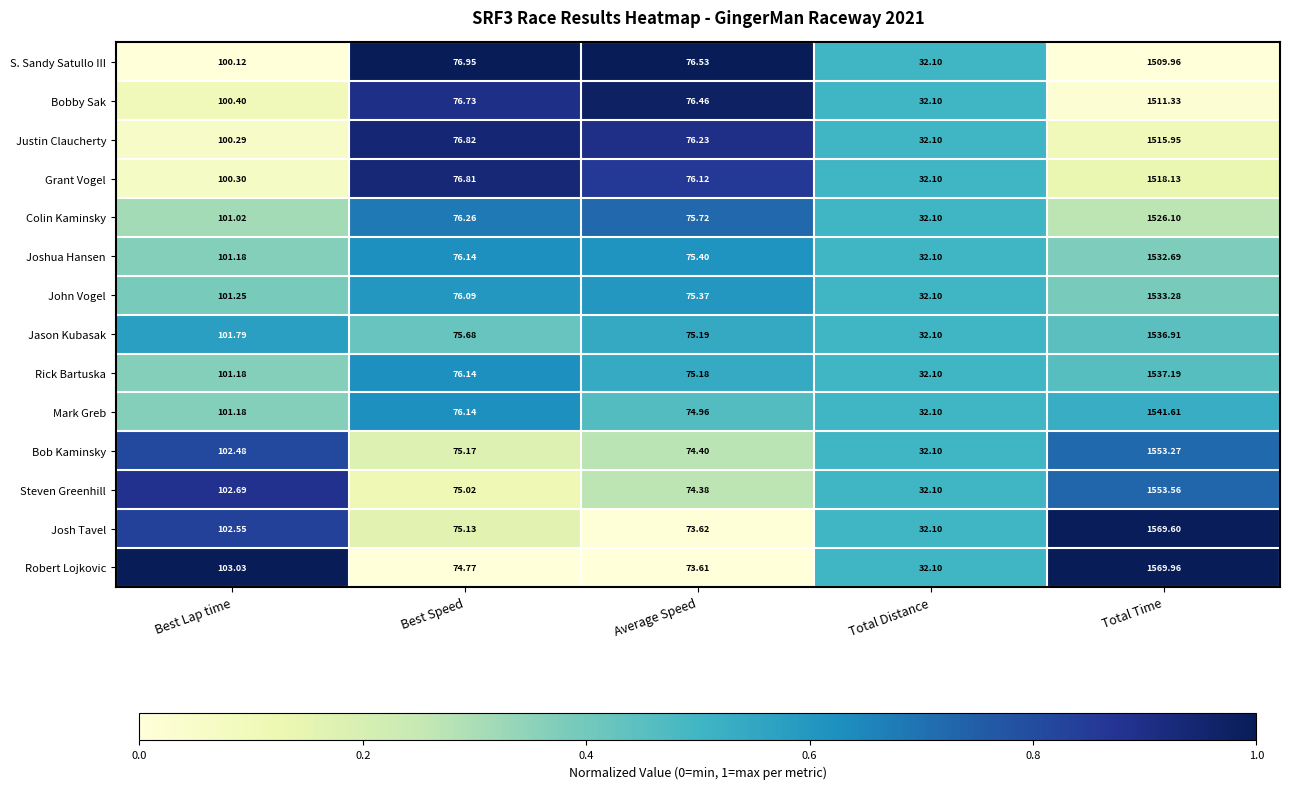

Where does the Jason Kubasak series first go above 75?

Best Lap time